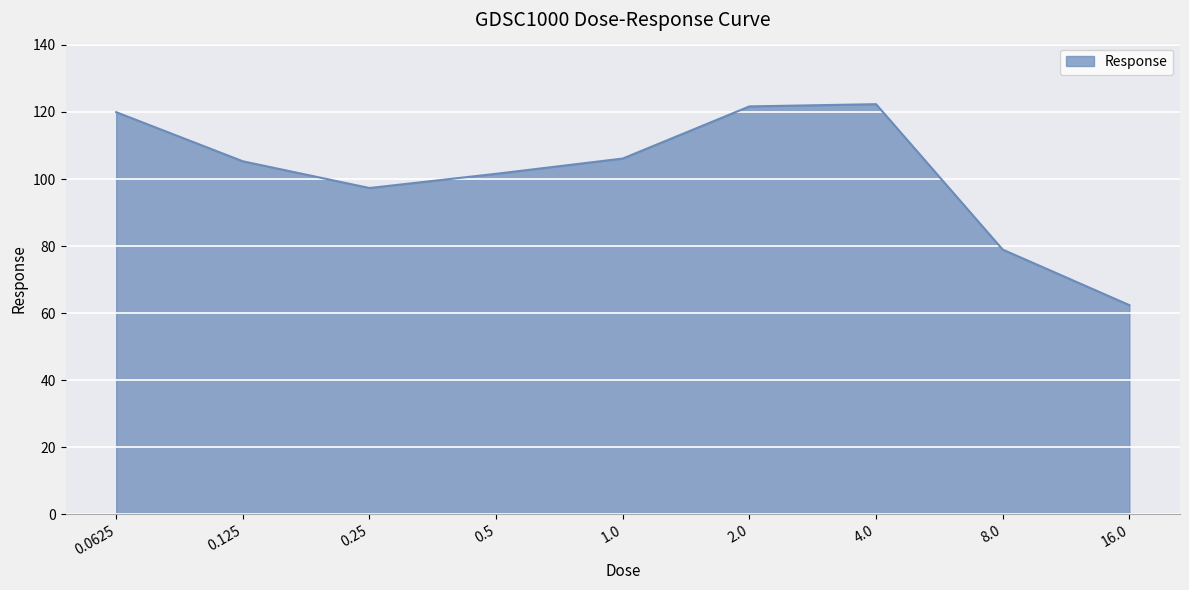

The value at 0.125 is 105.3. True or false?

True